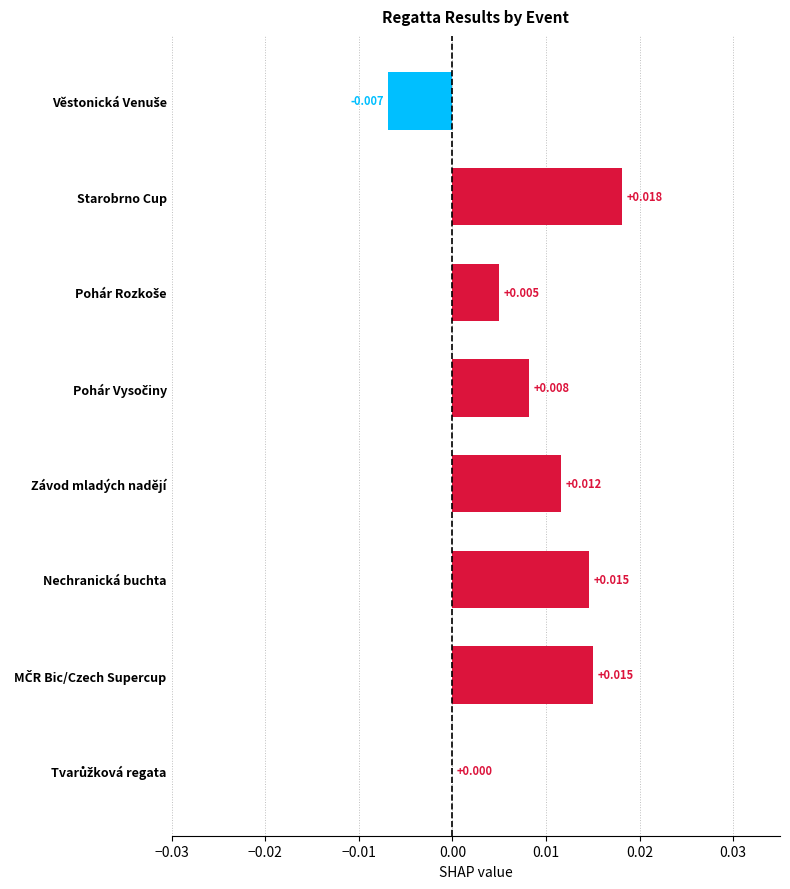

Which label corresponds to the largest value in the chart?

Starobrno Cup